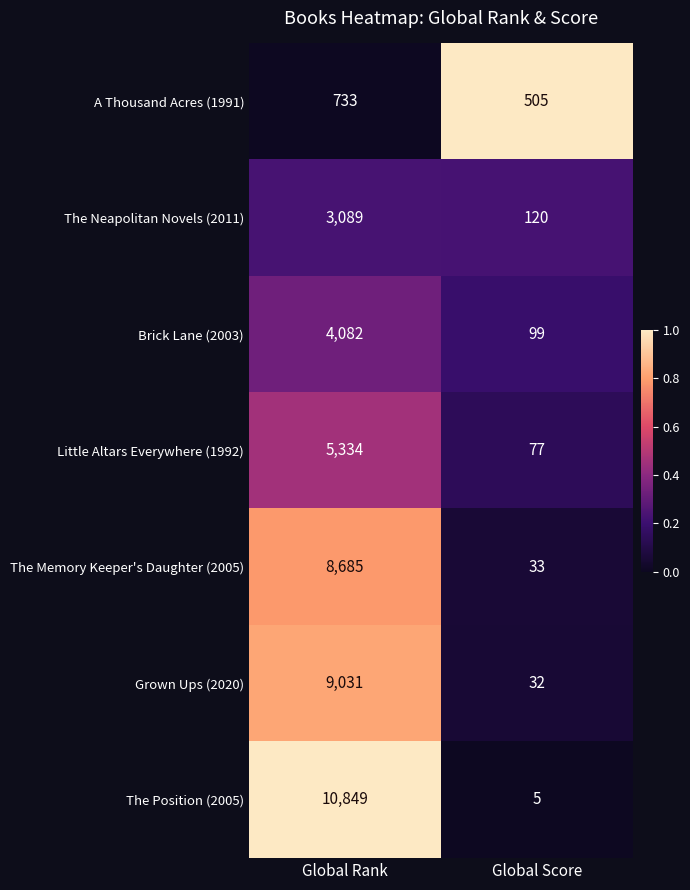

What is the sum of the Little Altars Everywhere (1992) values at Global Rank and Global Score?

5411